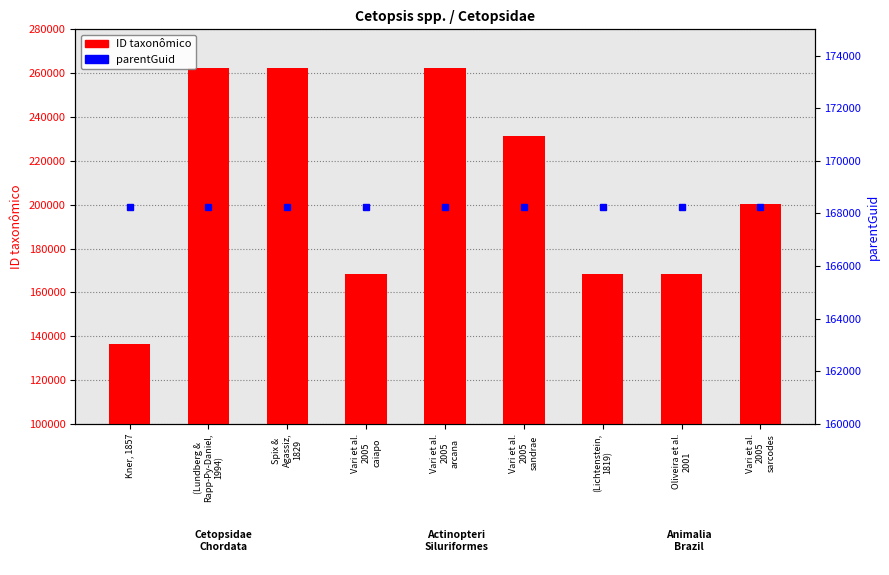

At which label does ID taxonômico first exceed 200280?

(Lundberg &
Rapp-Py-Daniel,
1994)